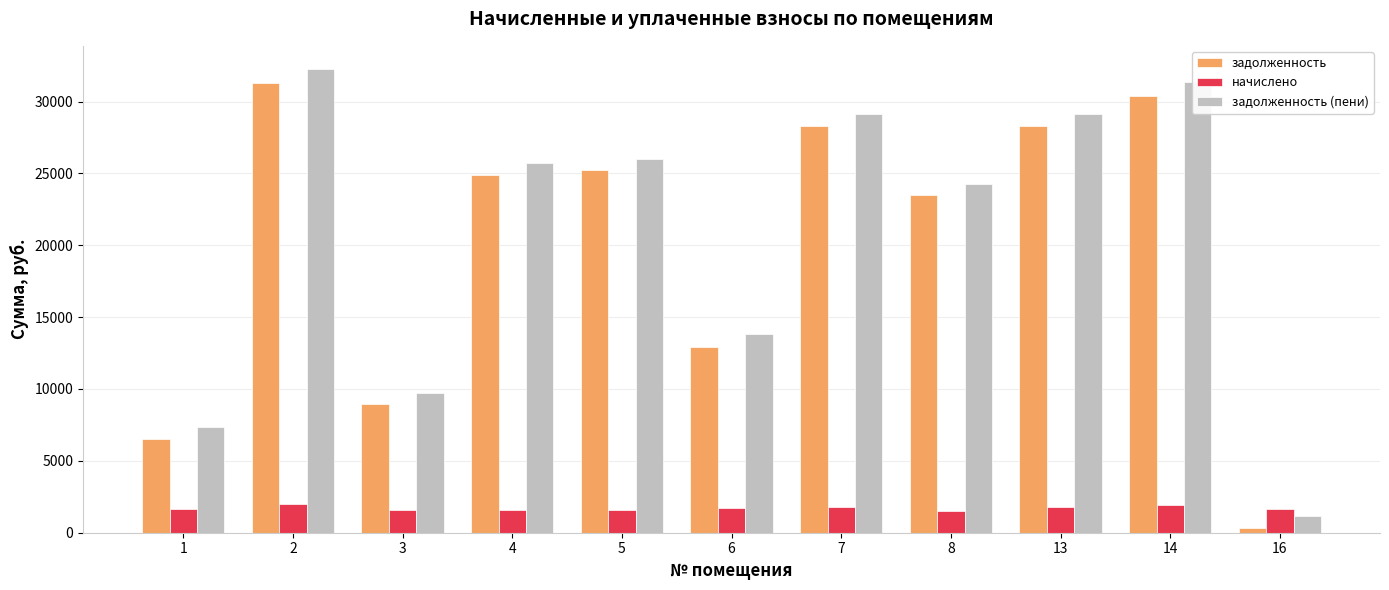

What is the difference between the задолженность values at 13 and 2?

3003.7